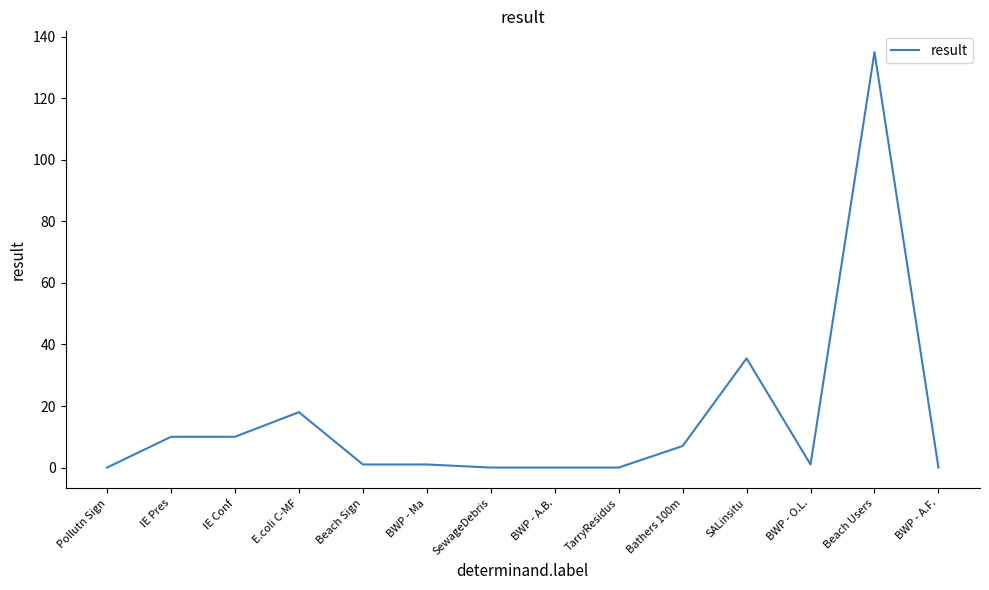

At which label is the value closest to 67?

SALinsitu